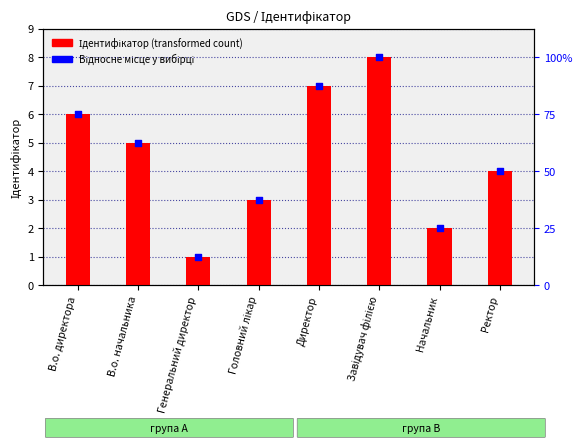

At which category is the sum across all series the highest?

Завідувач філією